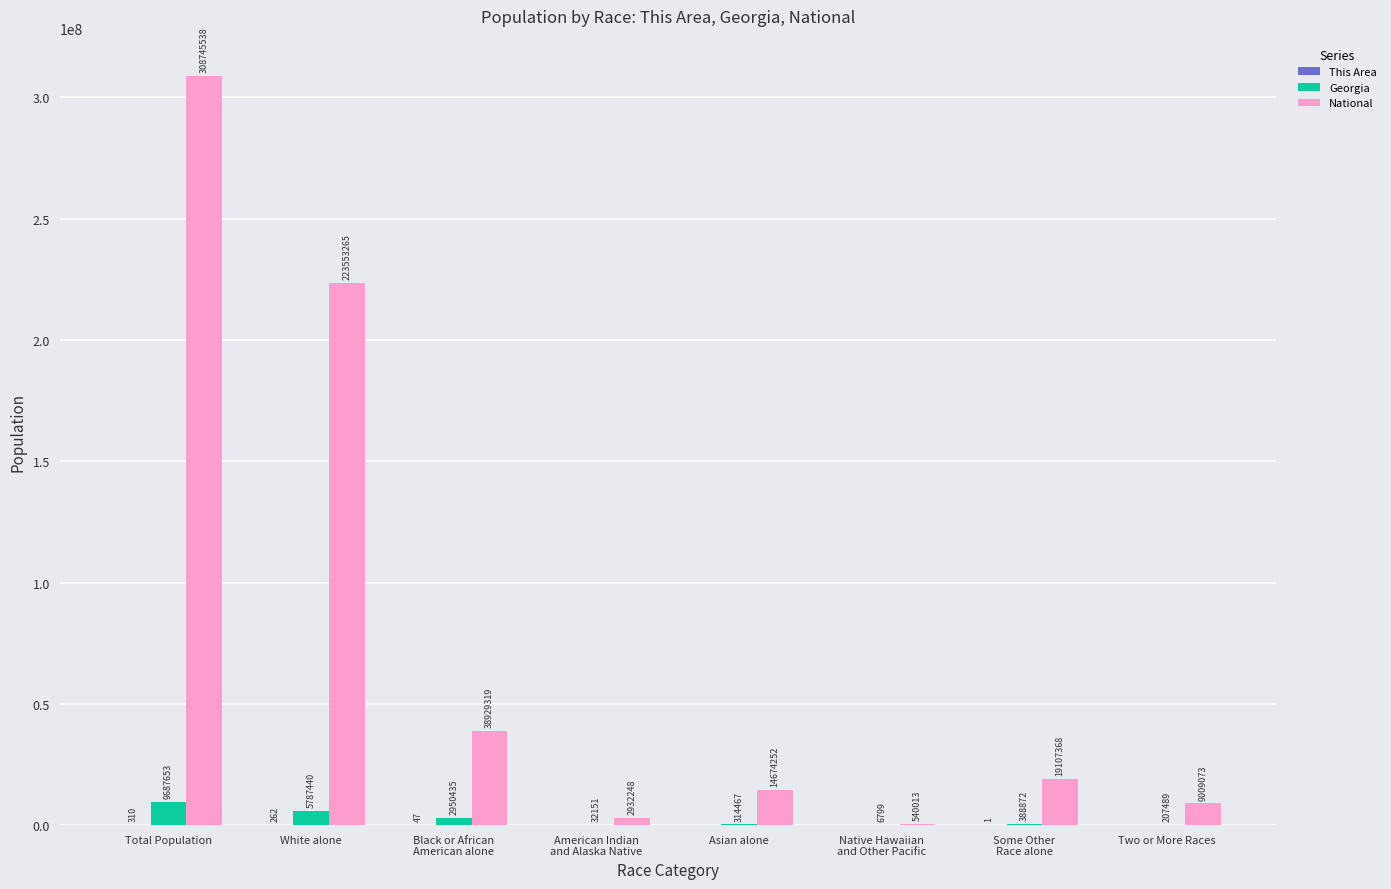

Are the bars grouped side by side (vs. stacked)?

Yes